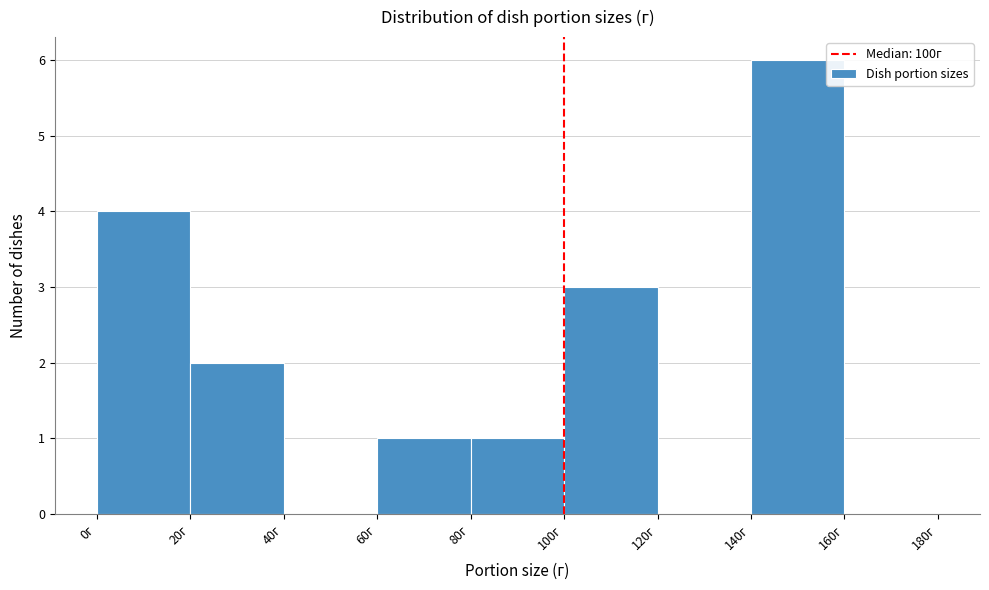

What is the height of the bar covering 140 to 160 on the x-axis? The values are not printed on the chart, so give them approximately, as read against the axis.

6